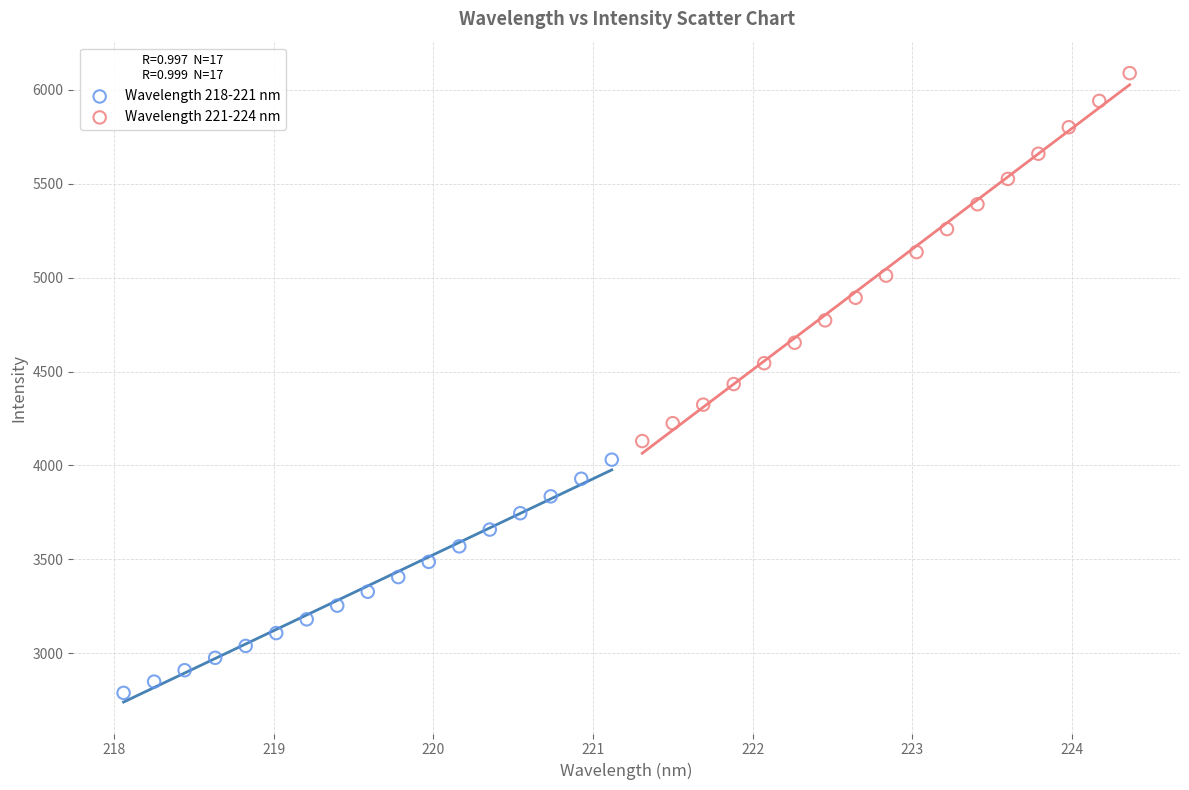

Which series contains the lowest Y value?

Wavelength 218-221 nm